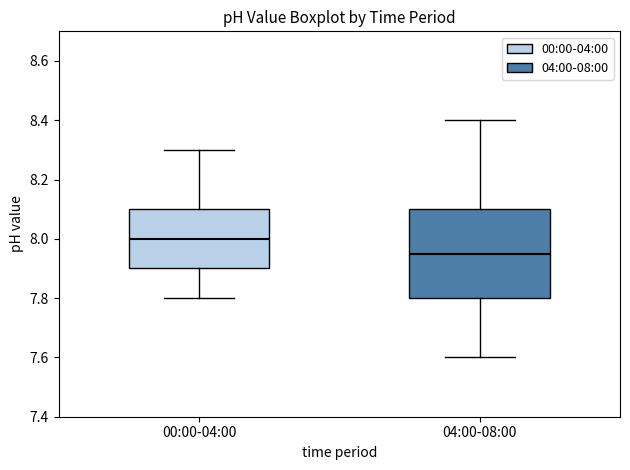

Reading left to right, transcribe this box plot: for each box, give where its median line is, the range the box spans, and where its two whiskers end, as read against the y-axis. The values are not printed on the chart, so give them approximately, as read against the axis.

00:00-04:00: median 8.00, box 7.90 to 8.10, whiskers 7.80 to 8.30
04:00-08:00: median 7.96, box 7.80 to 8.10, whiskers 7.60 to 8.40